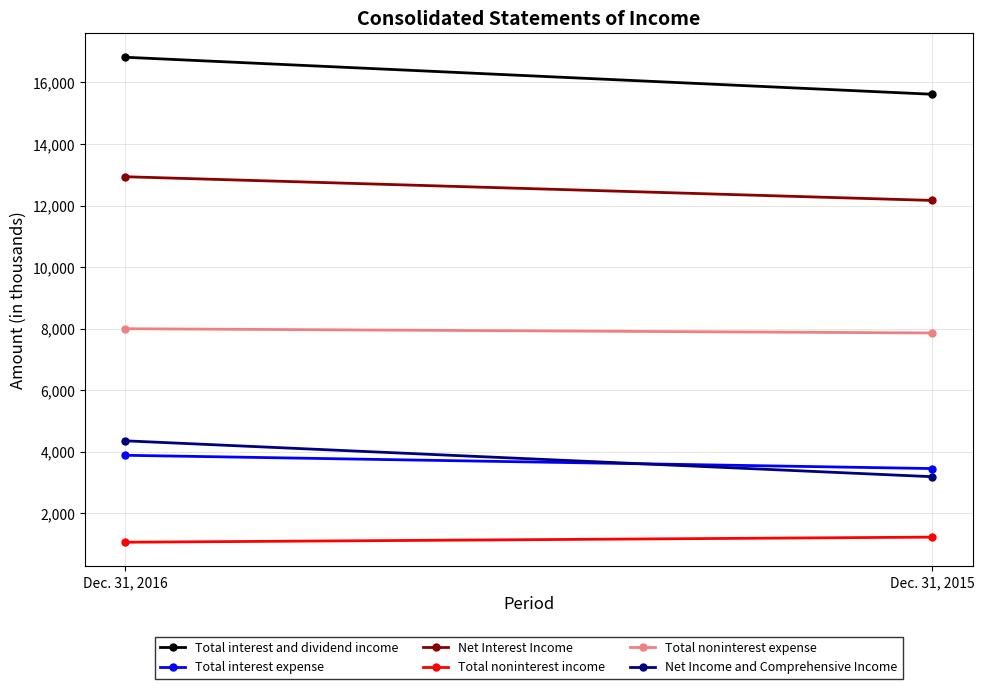

Is the value of Total noninterest expense at Dec. 31, 2015 greater than the value of Net Interest Income at Dec. 31, 2015?

No